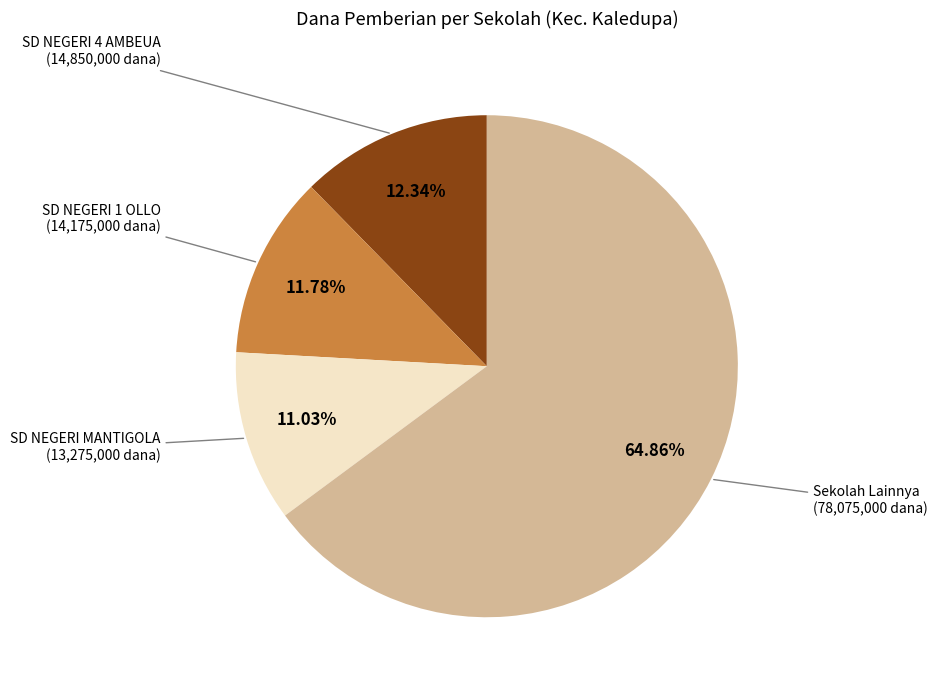

Is there any slice that represents more than half of the pie?

Yes